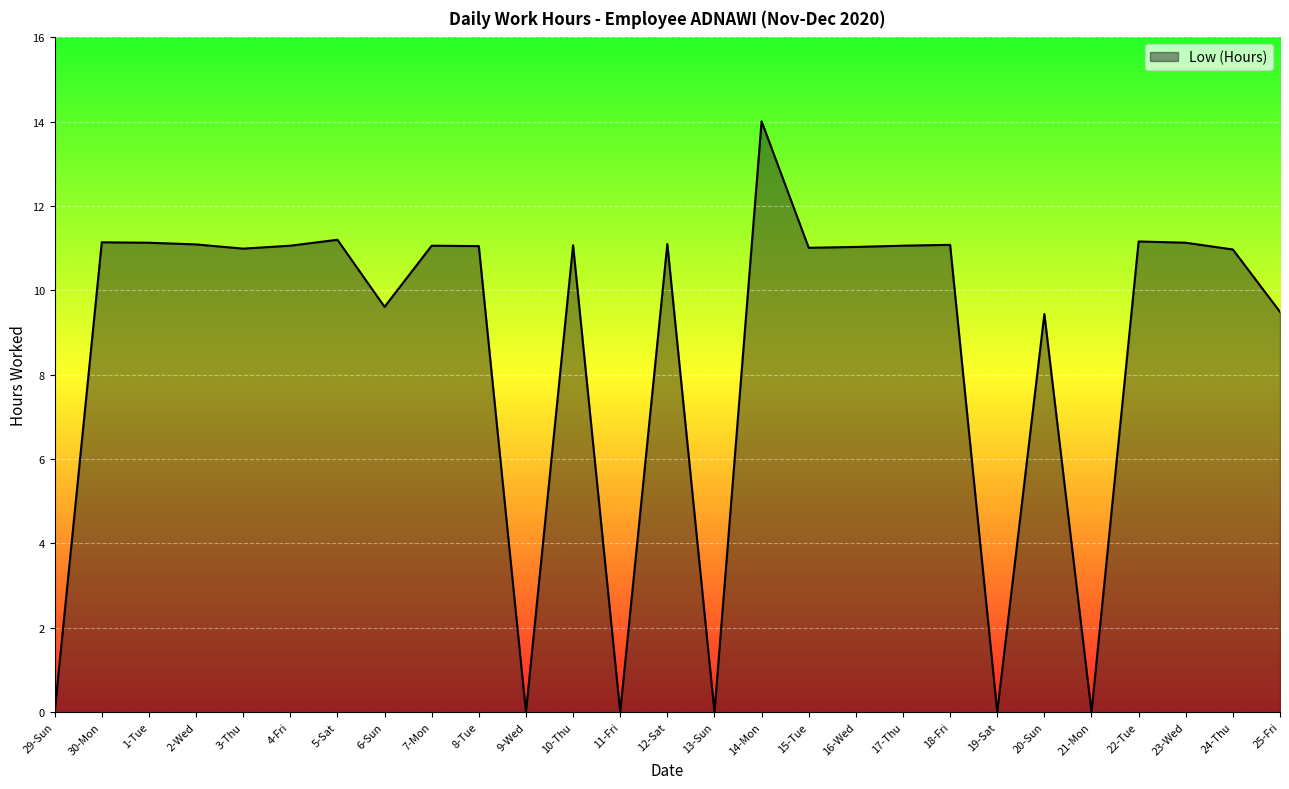

What is the ratio of the value at 20-Sun to the value at 6-Sun?

1.0